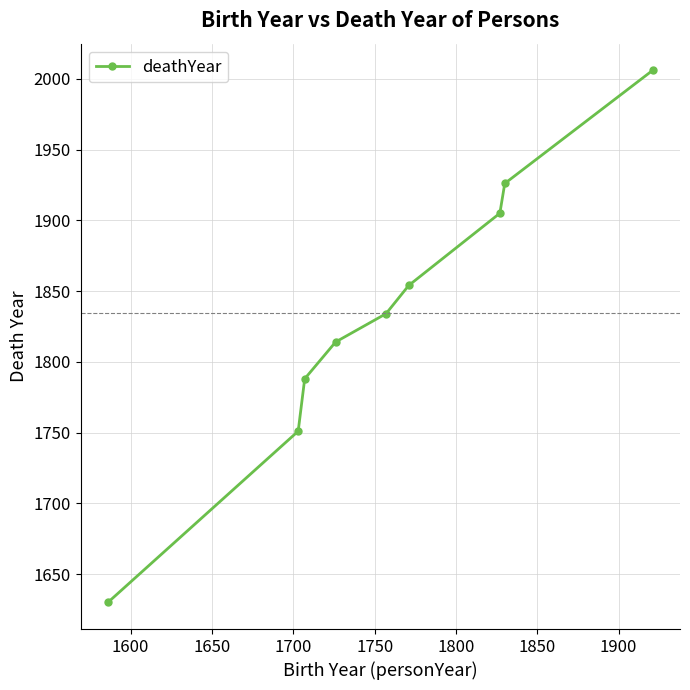

How many values are below 1834?

4